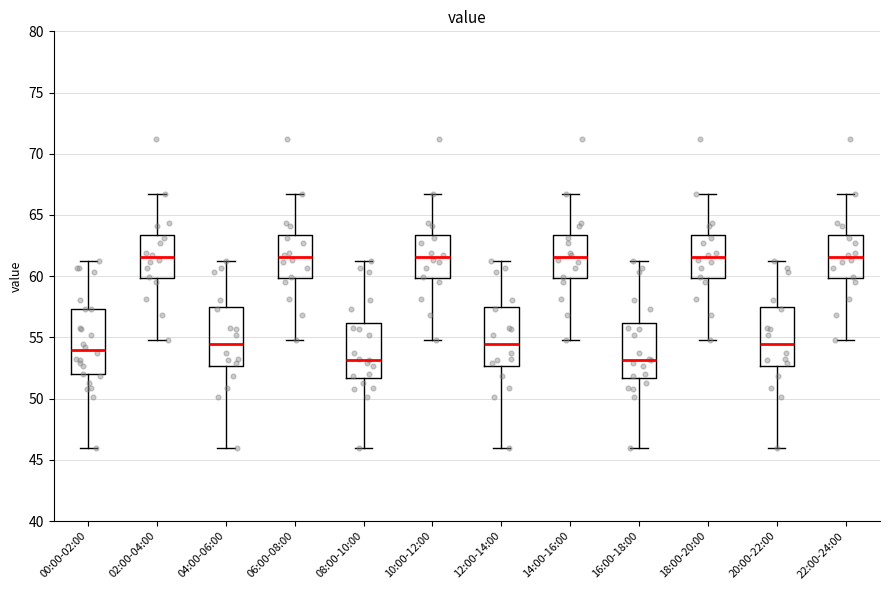

Where is the lower edge of the box for 20:00-22:00 on the y-axis? The values are not printed on the chart, so give them approximately, as read against the axis.

52.5